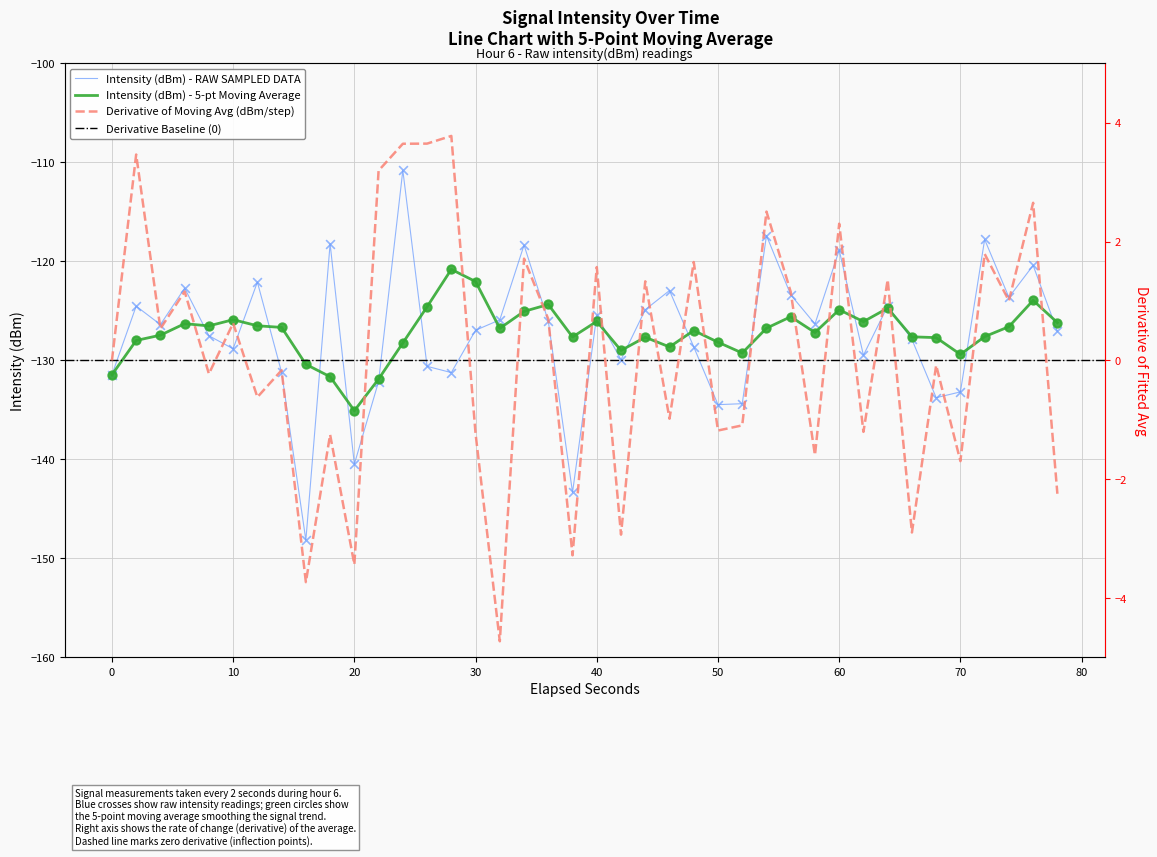

At how many categories does at least one series exceed -136?

40